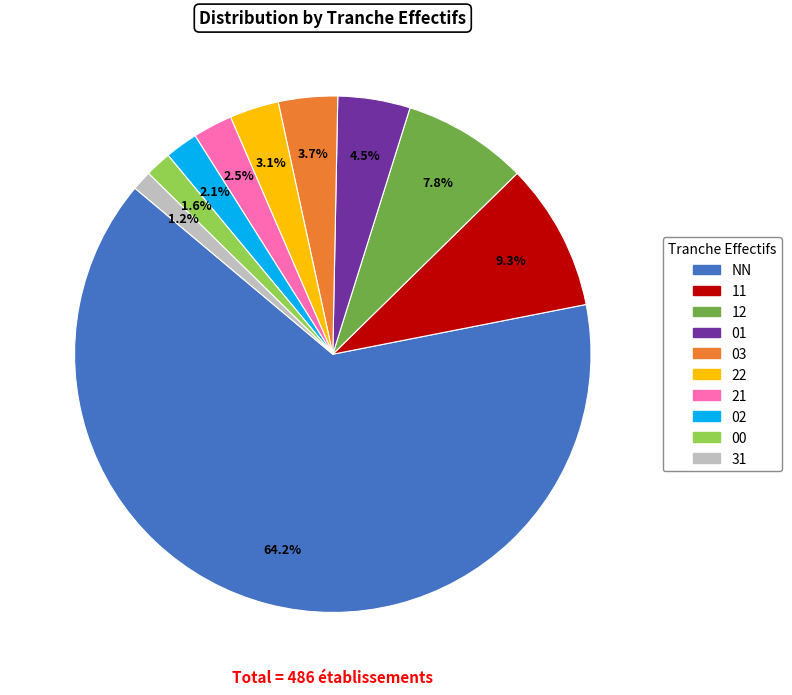

Is the sum of 03 and 22 greater than half?

No